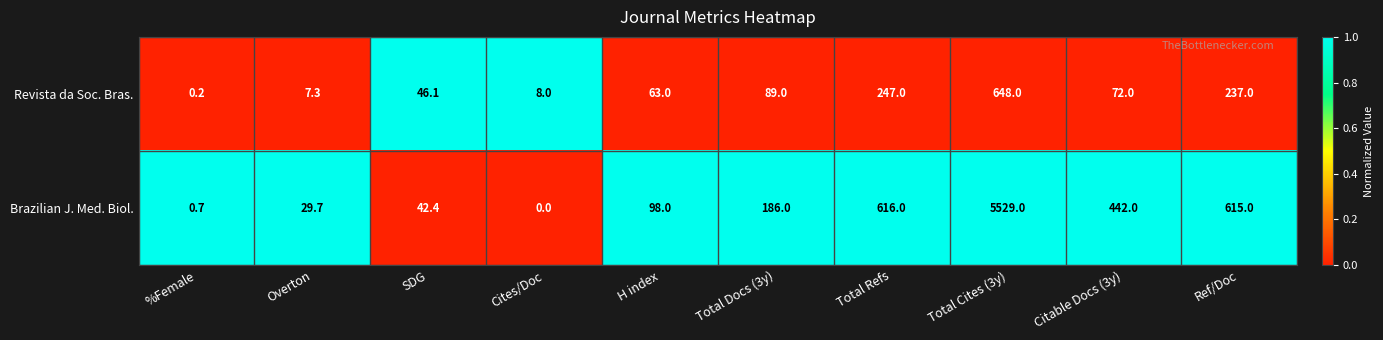

How many distinct data groups are displayed?

2